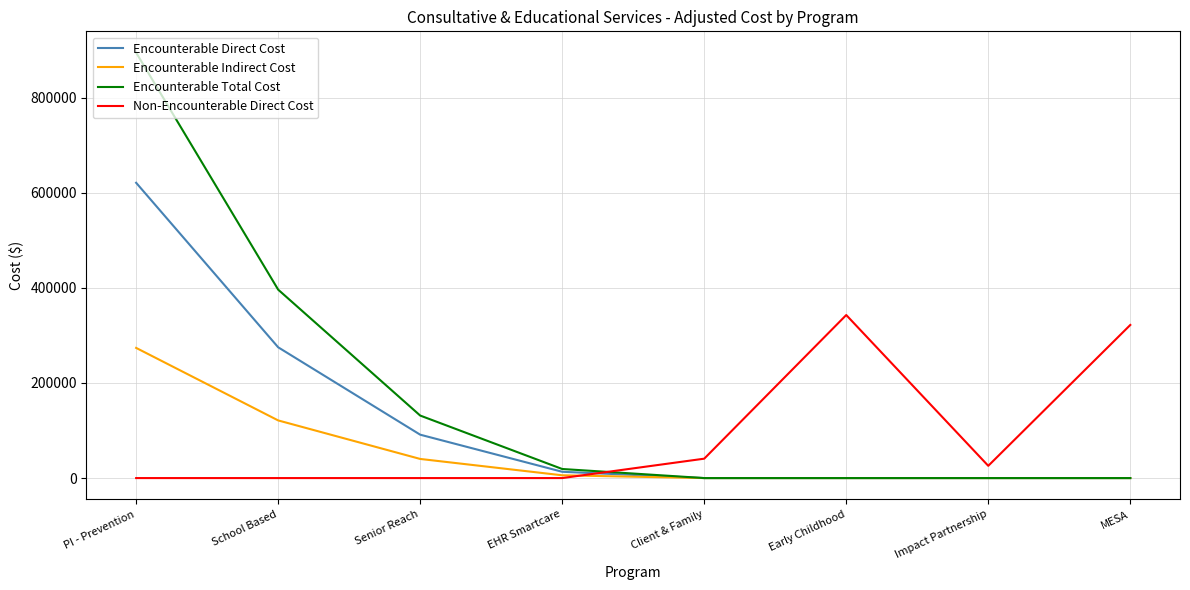

Rank the series by their maximum value, from highest to lowest.

Encounterable Total Cost, Encounterable Direct Cost, Non-Encounterable Direct Cost, Encounterable Indirect Cost